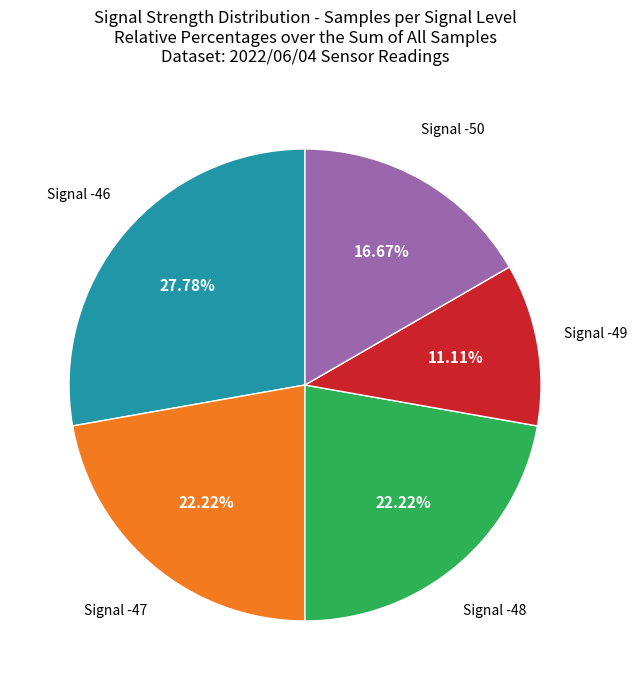

Does any single category account for the majority?

No